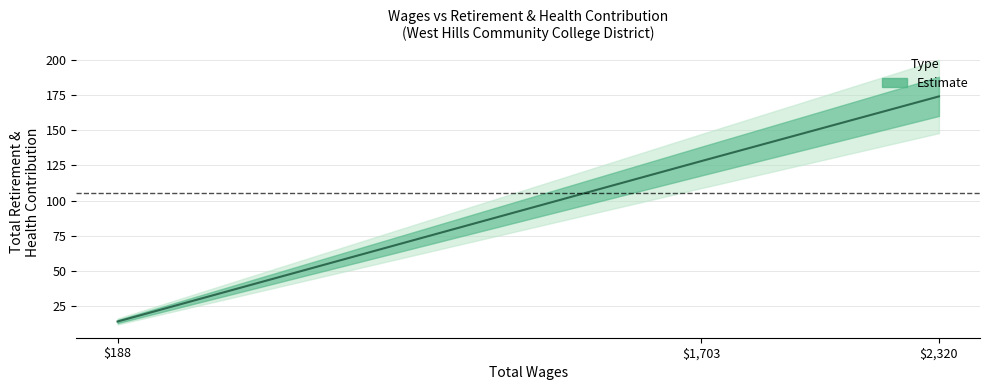

List the labels in order of value, largest first.

2320.0, 1703.0, 188.0